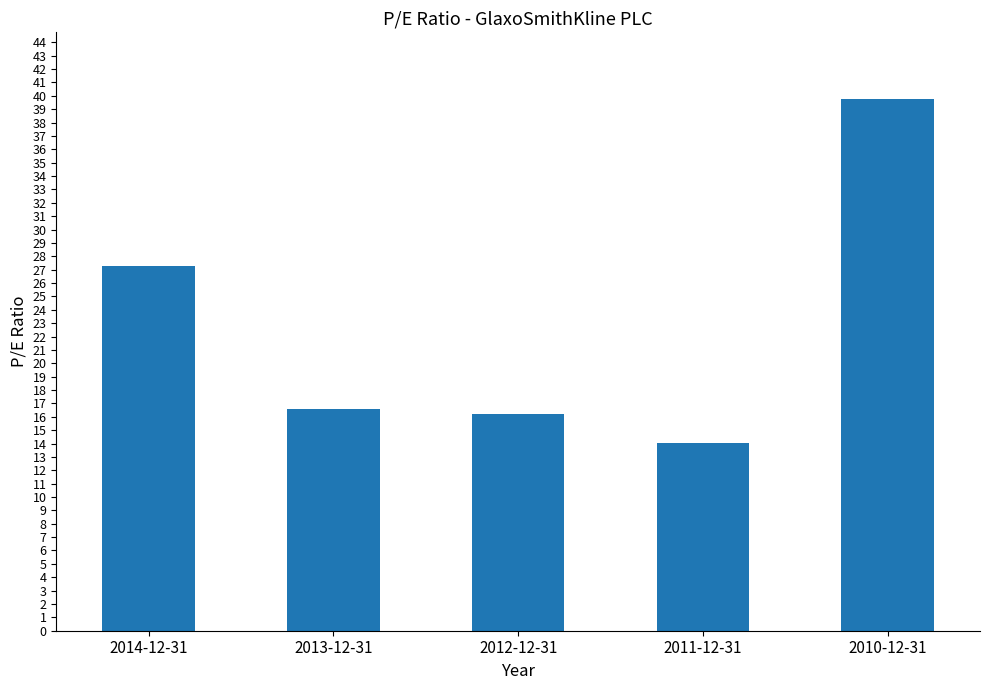

The chart shows a value of 39.8 at 2010-12-31. True or false?

True